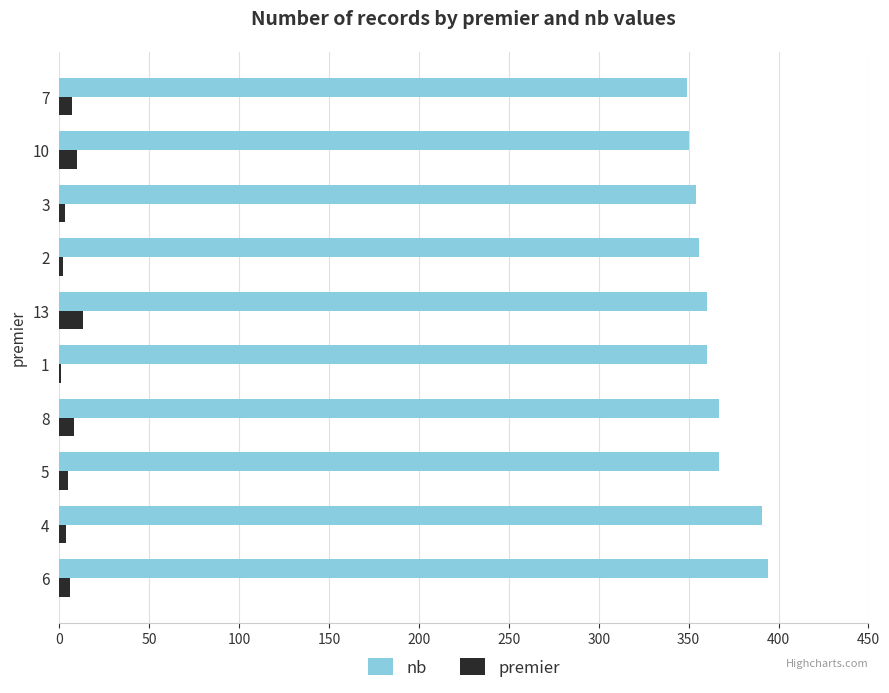

What is the greatest value displayed?

394